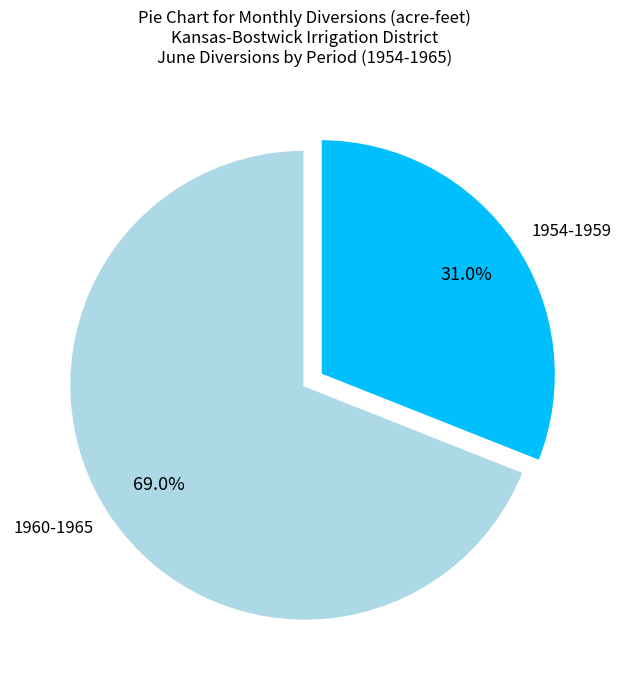

Between 1954-1959 and 1960-1965, which is larger?

1960-1965